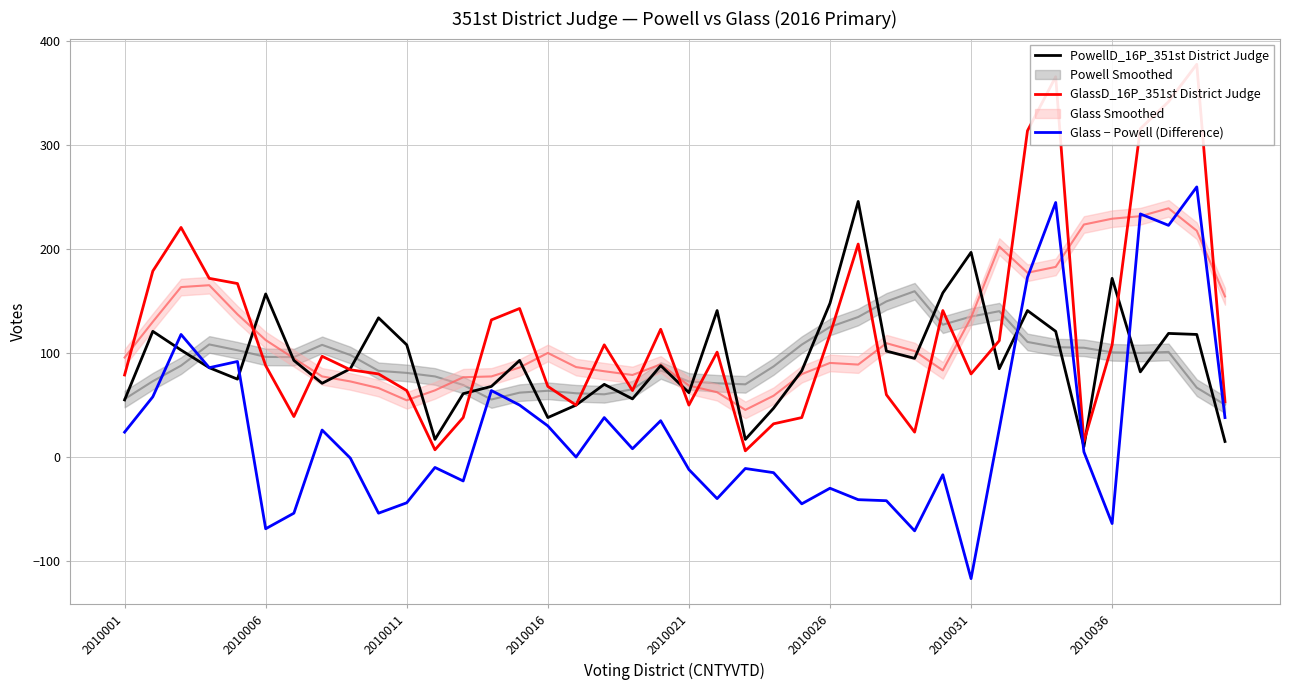

Rank the series by their maximum value, from highest to lowest.

GlassD_16P_351st District Judge, Glass − Powell (Difference), PowellD_16P_351st District Judge